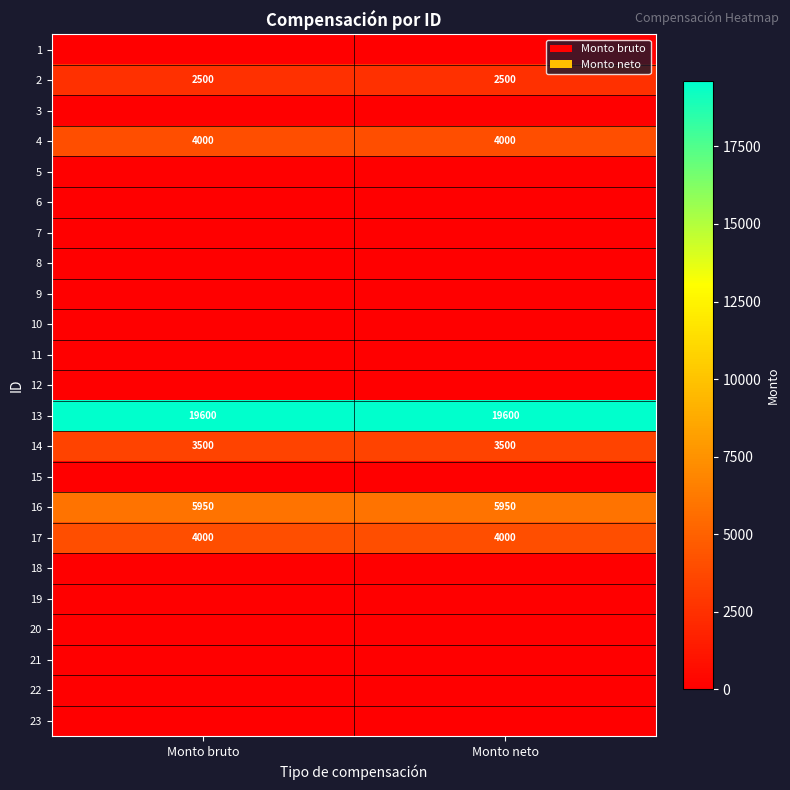

Which label corresponds to the smallest value in the chart?

Monto bruto